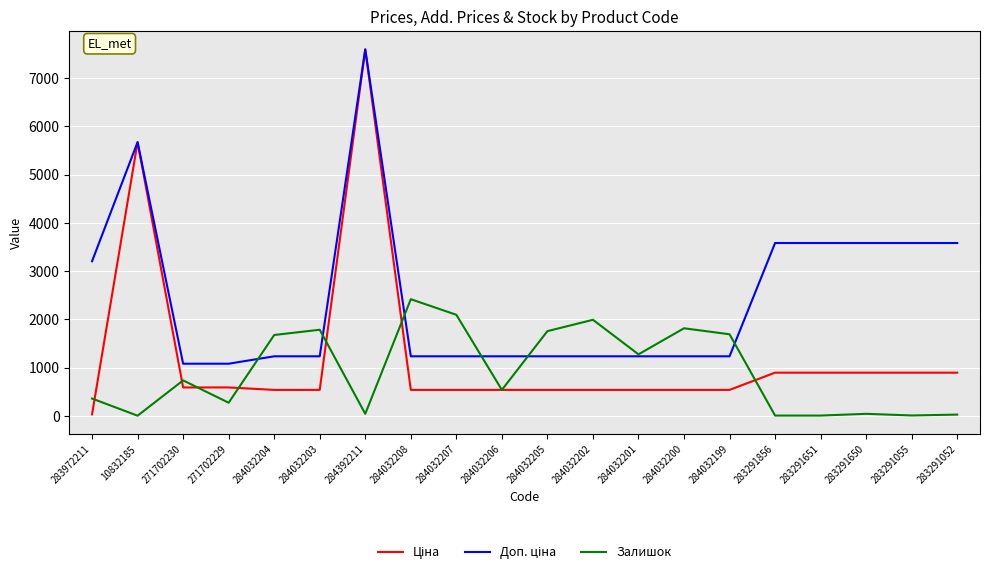

At which category is the sum across all series the highest?

284392211